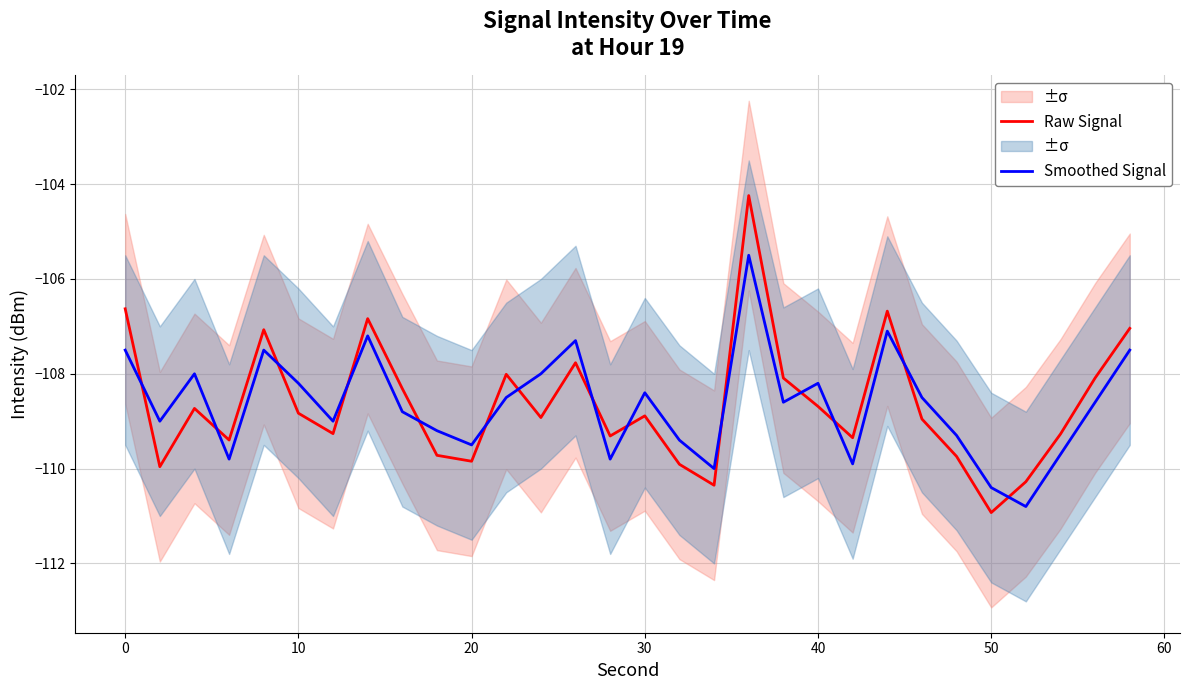

Is it true that Smoothed Signal equals -108.2 at 40?

True